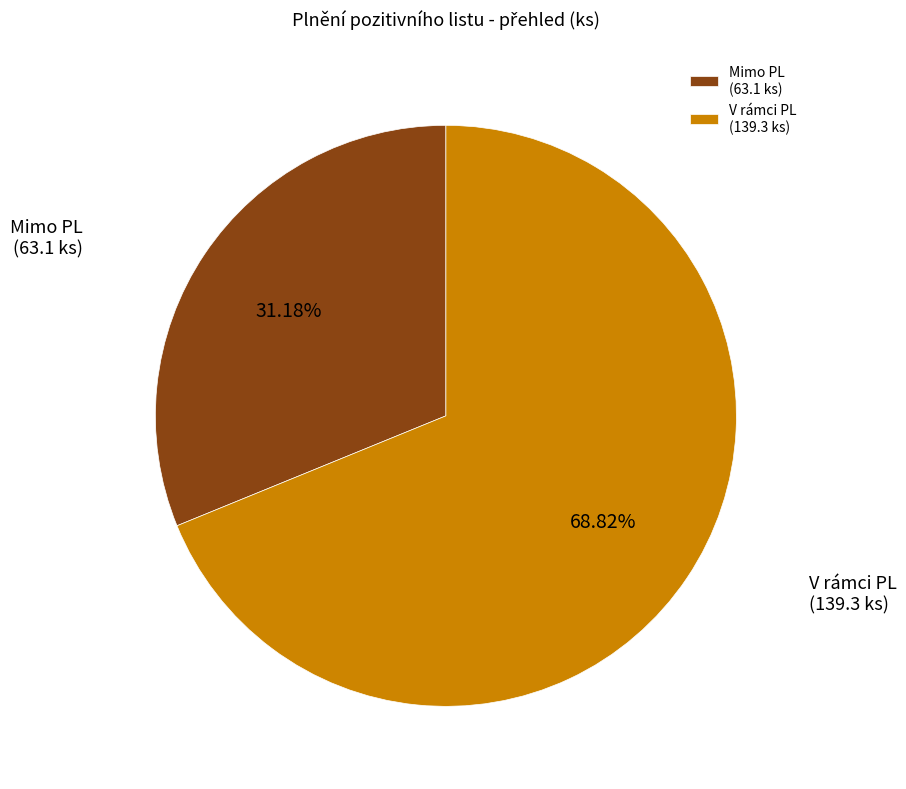

What percentage is NOT represented by Mimo PL?

68.8%